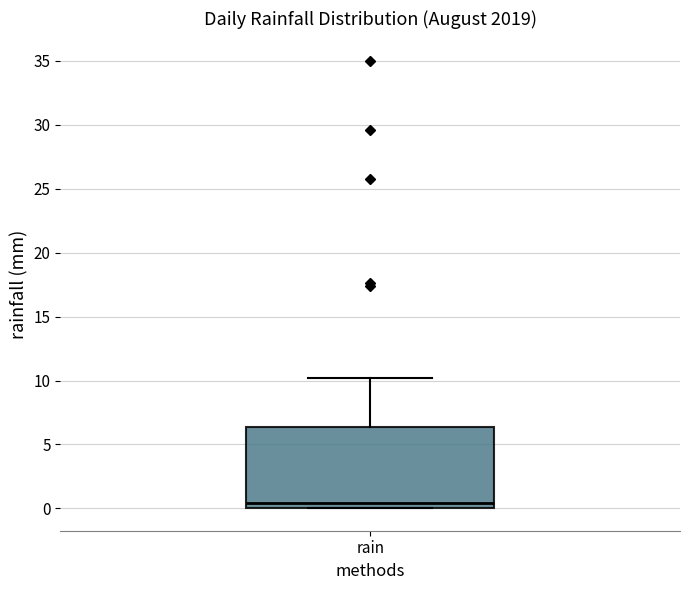

Read this box plot against the y-axis: the position of the median line, the range covered by the box, and the ends of both whiskers. The values are not printed on the chart, so give them approximately, as read against the axis.

median 0.5, box 0.0 to 6.5, whiskers 0.0 to 10.0